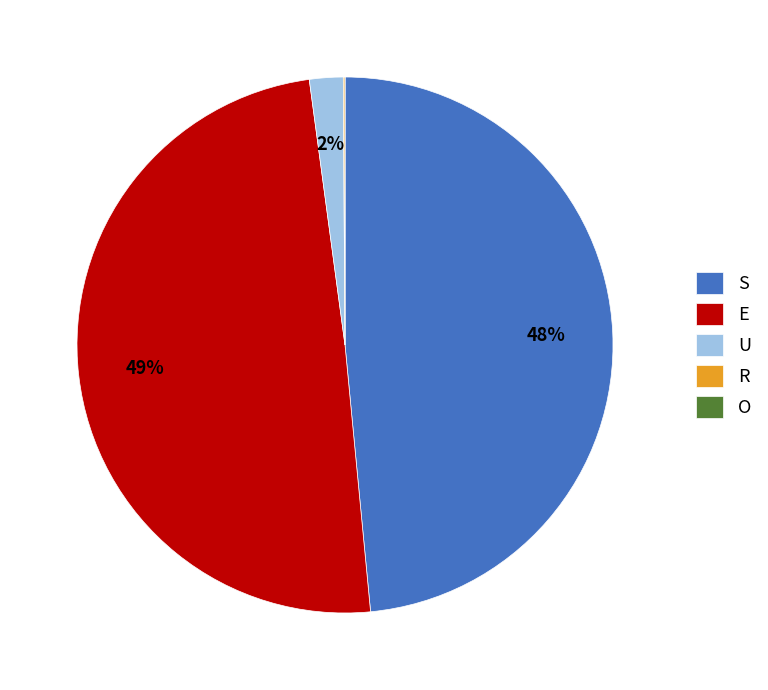

To the nearest percent, what is the average slice percentage?

20%